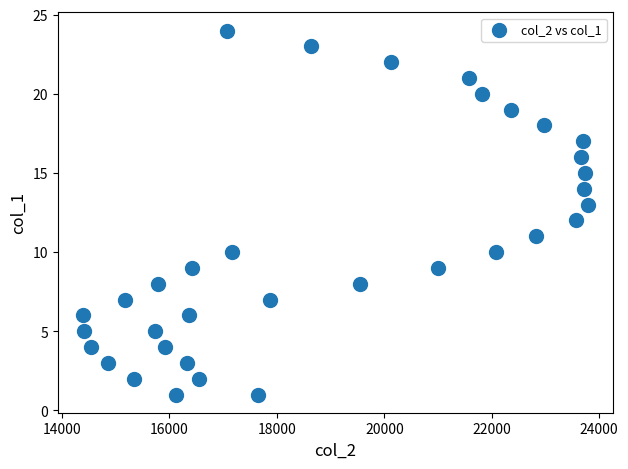

What is the range of Y values (max minus min)?

23